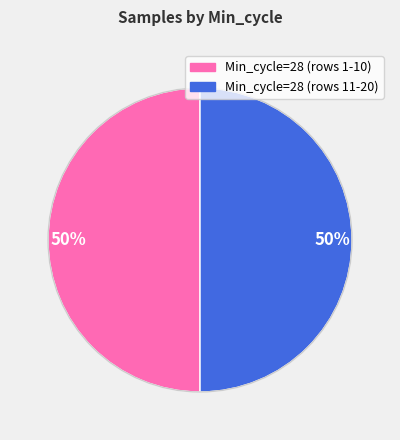

To the nearest percent, what is the average slice percentage?

50%